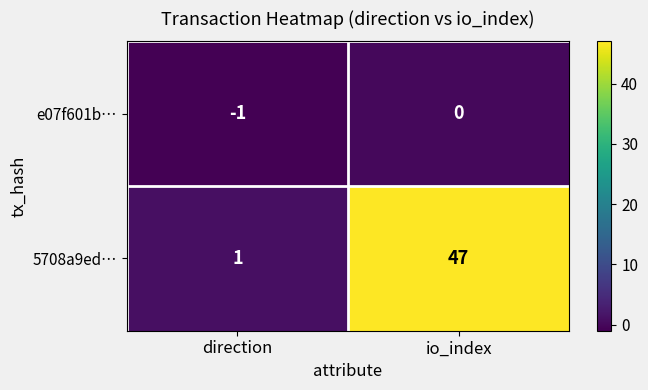

Rank the series at direction from lowest to highest value.

e07f601b…, 5708a9ed…